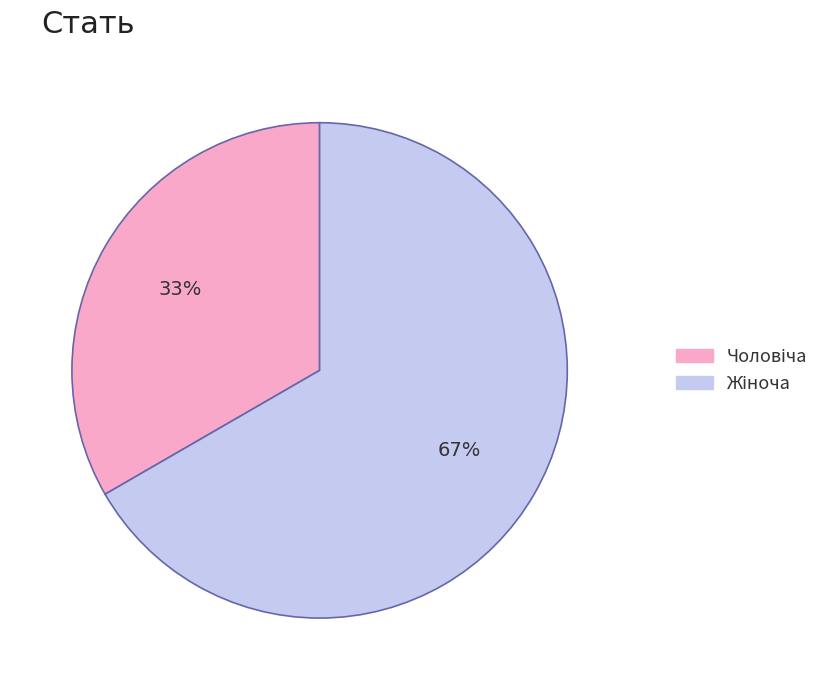

To the nearest percent, what is the average slice percentage?

50%